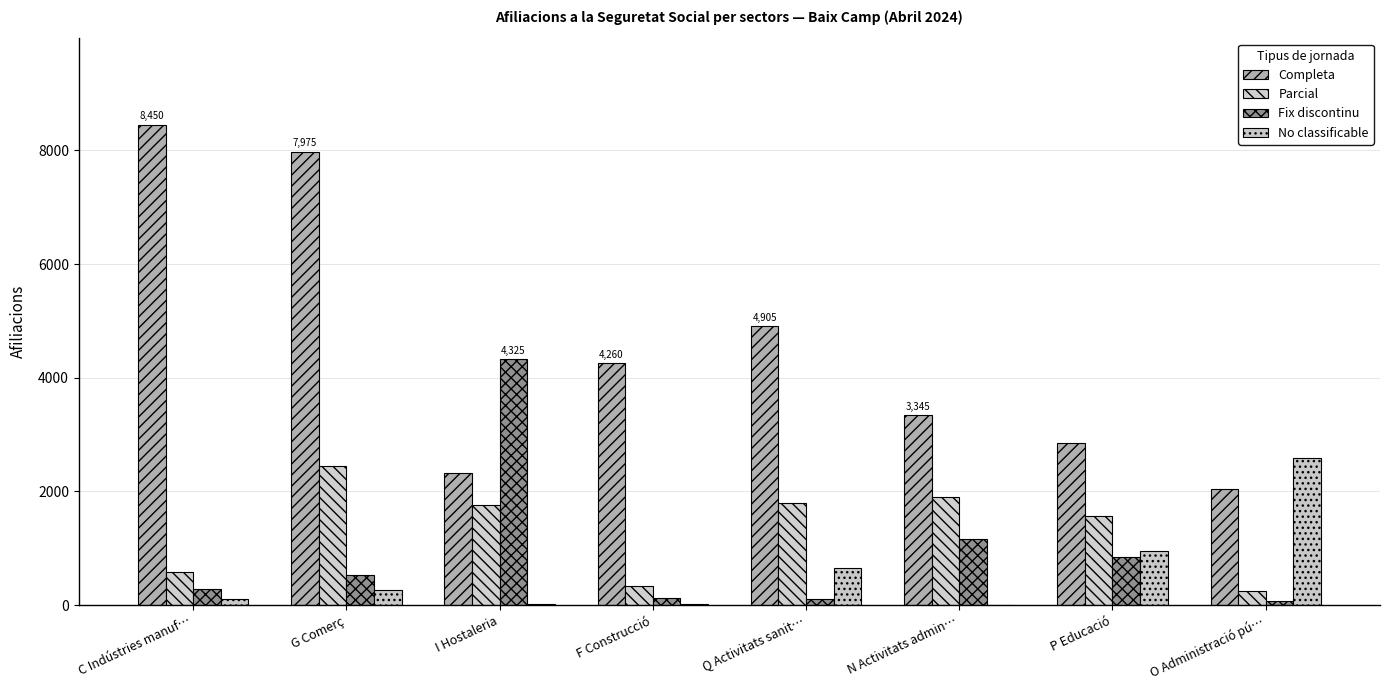

Is the value of Fix discontinu at N Activitats admin… greater than the value of No classificable at P Educació?

Yes